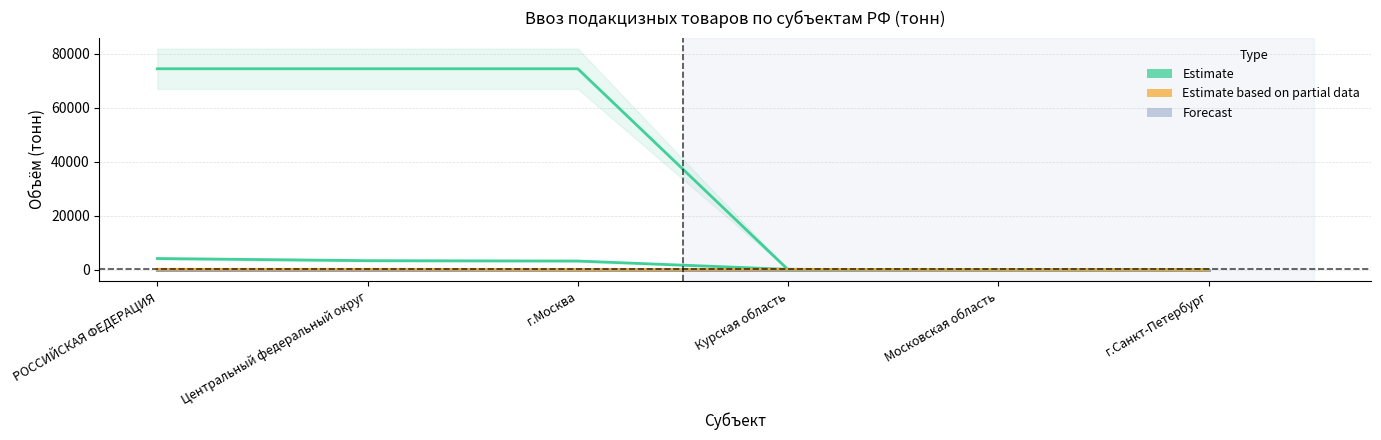

True or false: Дизельное топливо из Беларуси (тонн) has more than 0 interior local peaks.

False